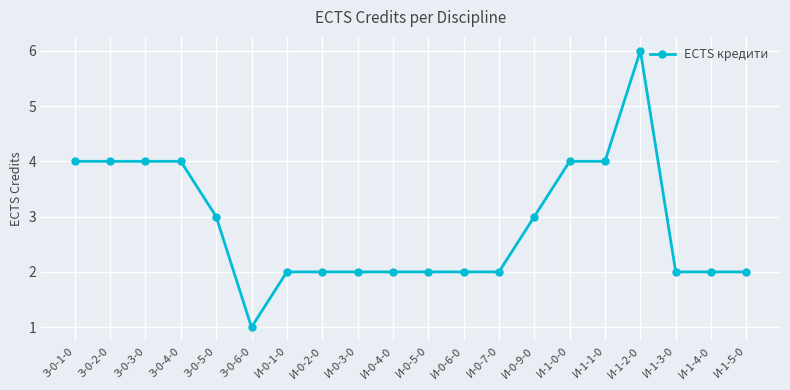

What is the label of the 4th point from the right?

И-1-2-0